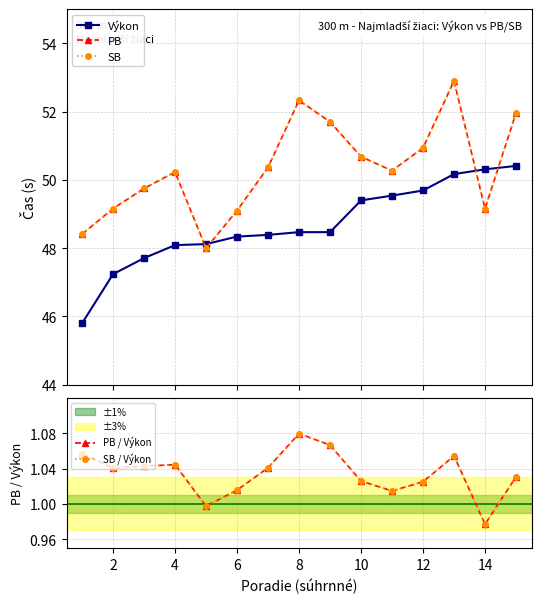

True or false: PB / Výkon and Výkon cross at least once.

False